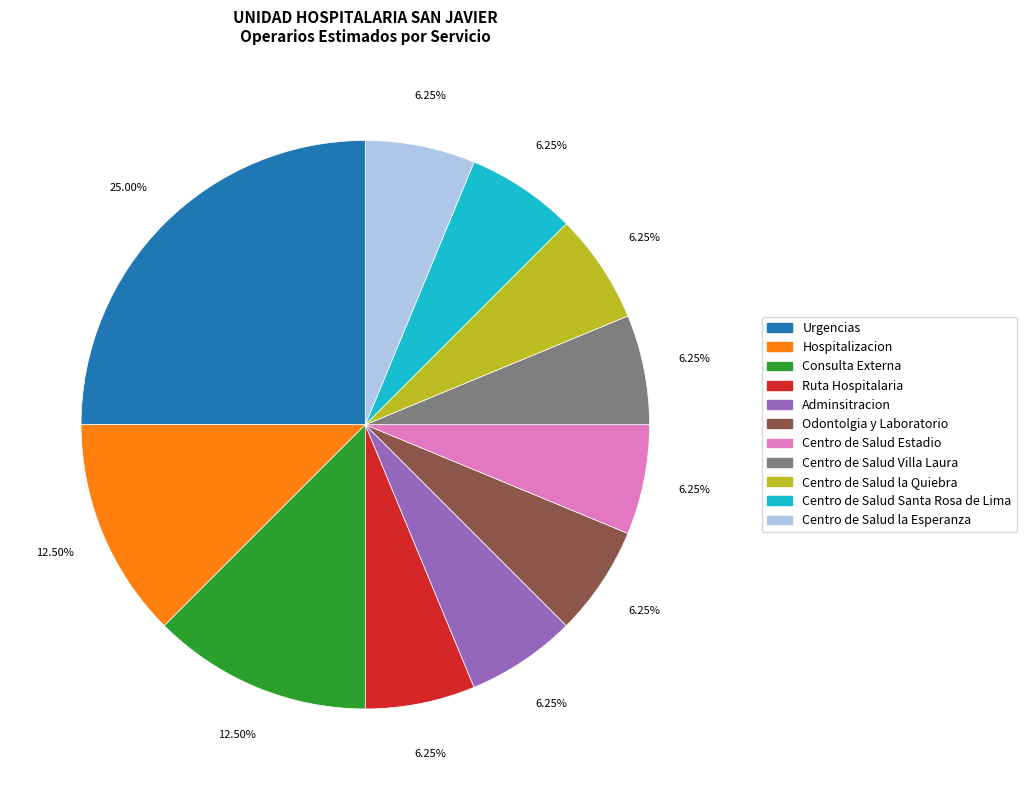

To the nearest percent, what is the difference between the Odontolgia y Laboratorio and Hospitalizacion slice percentages?

6%